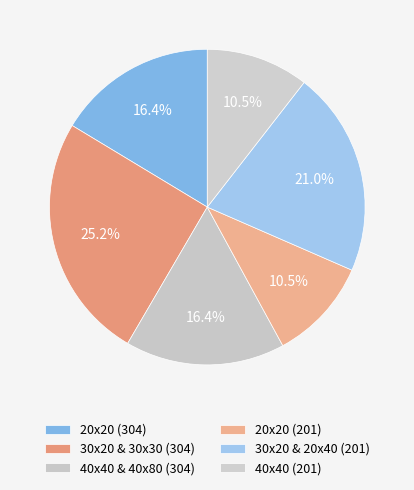

Count the number of slices in the pie.

6